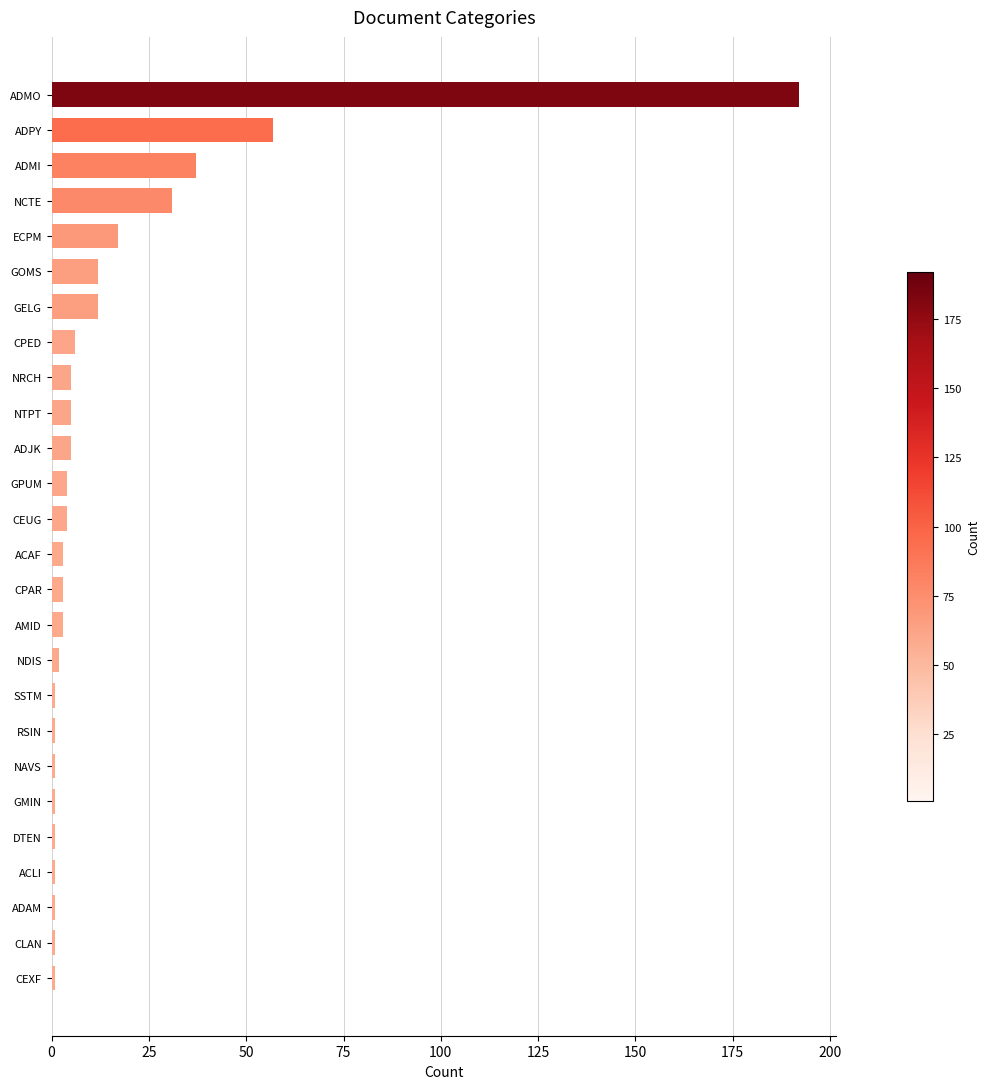

How many data points does each series have?

26